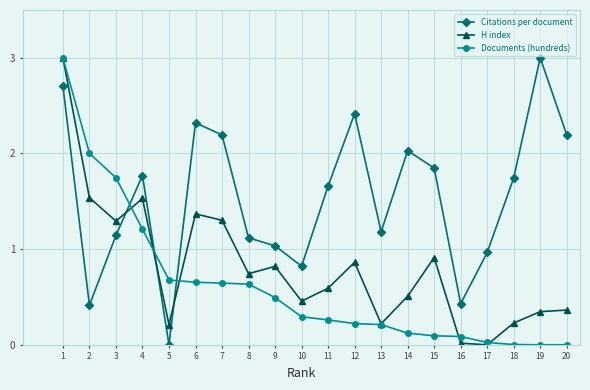

What is the sum of all H index values?

16.3